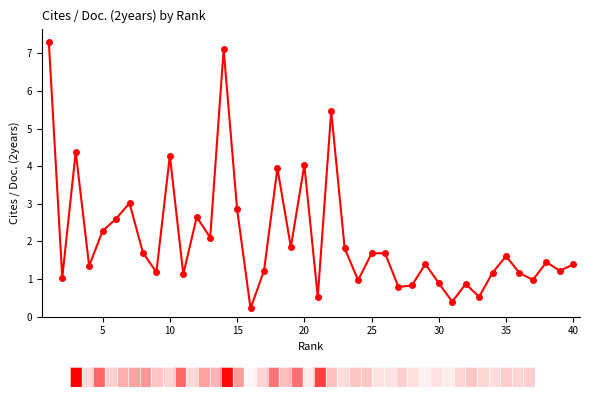

What is the value of the 34th point from the left?

1.2